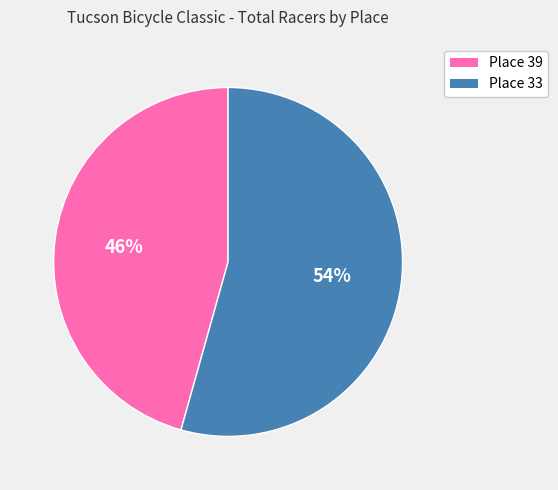

To the nearest percent, what is the average slice percentage?

50%